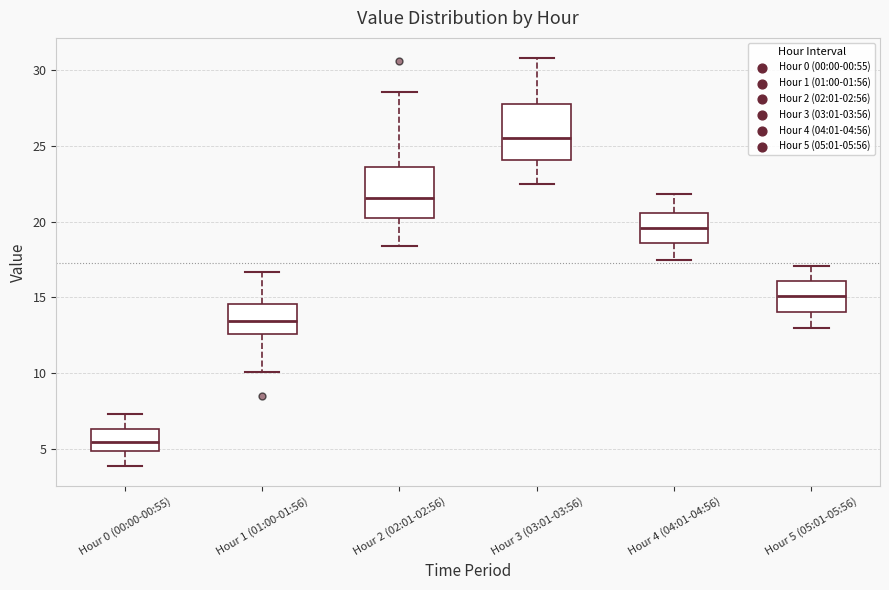

Reading left to right, read every box against the y-axis: the position of its median line, the range the box covers, and the ends of its whiskers. The values are not printed on the chart, so give them approximately, as read against the axis.

Hour 0 (00:00-00:55): median 5.5, box 5.0 to 6.5, whiskers 4.0 to 7.5
Hour 1 (01:00-01:56): median 13.5, box 12.5 to 14.5, whiskers 10.0 to 16.5
Hour 2 (02:01-02:56): median 21.5, box 20.5 to 23.5, whiskers 18.5 to 28.5
Hour 3 (03:01-03:56): median 25.5, box 24.0 to 28.0, whiskers 22.5 to 31.0
Hour 4 (04:01-04:56): median 19.5, box 18.5 to 20.5, whiskers 17.5 to 22.0
Hour 5 (05:01-05:56): median 15.0, box 14.0 to 16.0, whiskers 13.0 to 17.0